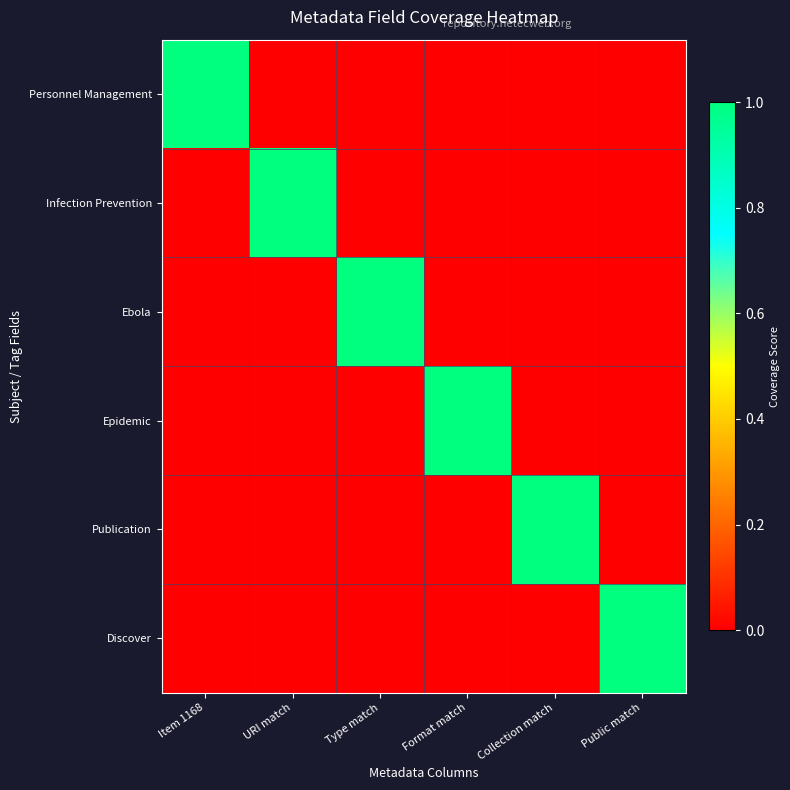

At how many categories does at least one series exceed 0?

6